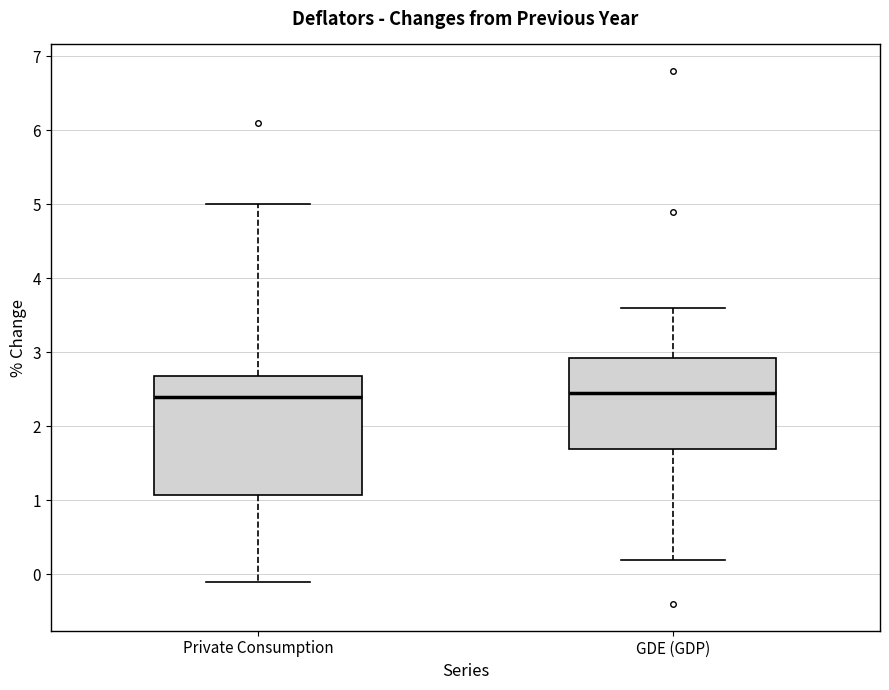

Reading left to right, read every box against the y-axis: the position of its median line, the range the box covers, and the ends of its whiskers. The values are not printed on the chart, so give them approximately, as read against the axis.

Private Consumption: median 2.4, box 1.1 to 2.7, whiskers -0.1 to 5.0
GDE (GDP): median 2.5, box 1.7 to 2.9, whiskers 0.2 to 3.6